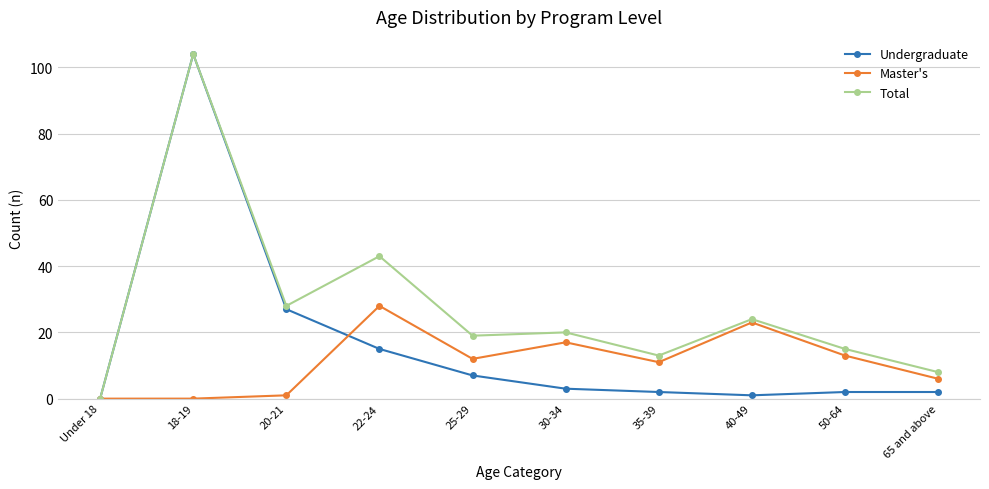

What is the total value across all series at 65 and above?

16